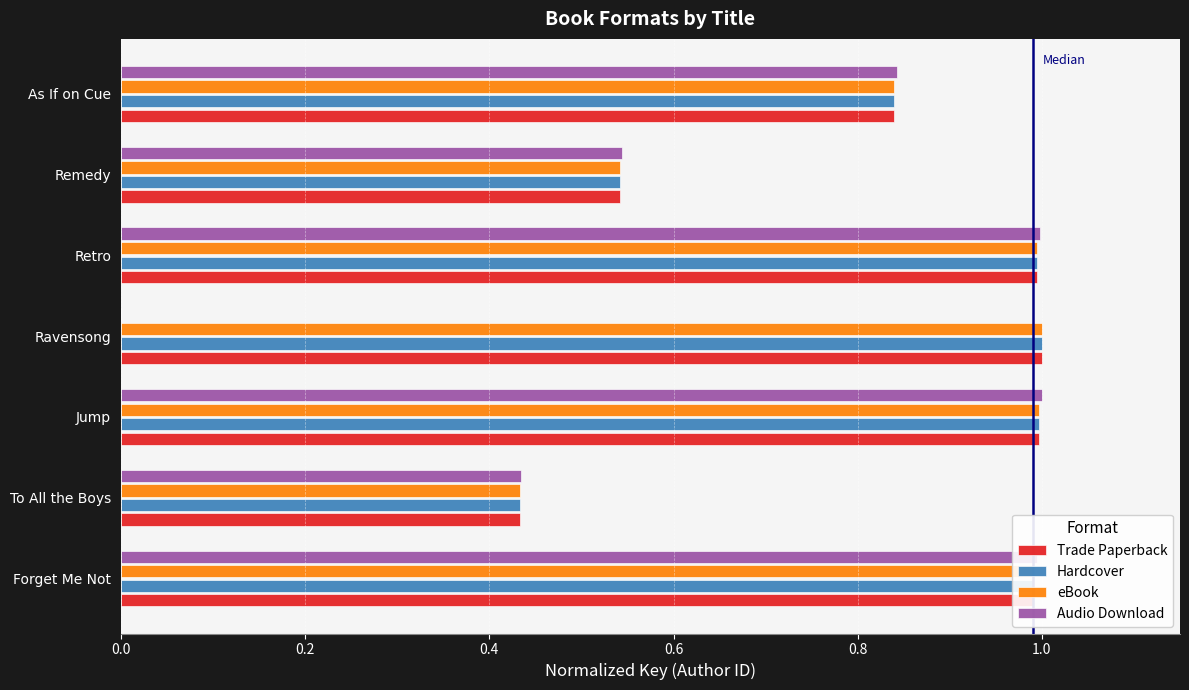

Is it true that eBook equals 0.3 at As If on Cue?

False